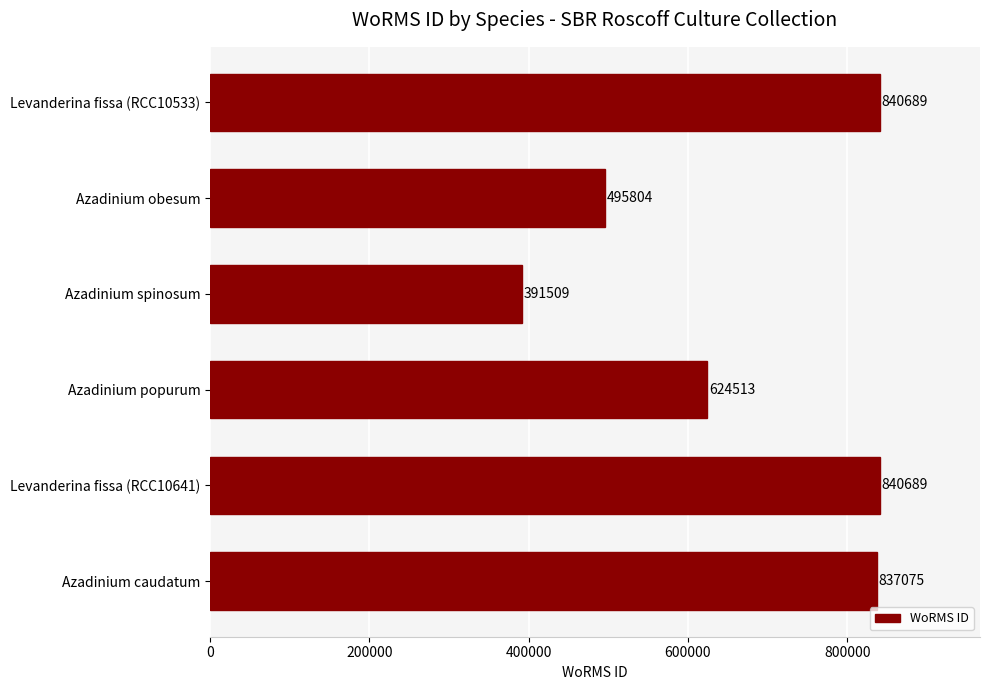

Reading bottom to top, transcribe all the data shown in this chart.

Azadinium caudatum=837075	Levanderina fissa (RCC10641)=840689	Azadinium popurum=624513	Azadinium spinosum=391509	Azadinium obesum=495804	Levanderina fissa (RCC10533)=840689